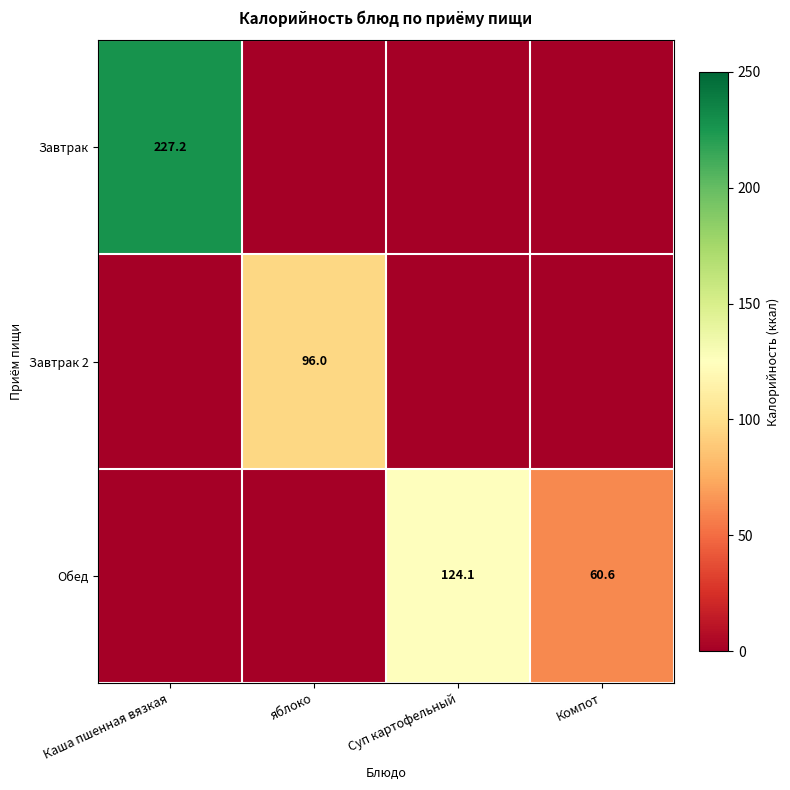

The Обед series shows 124.1 at Суп картофельный. True or false?

True